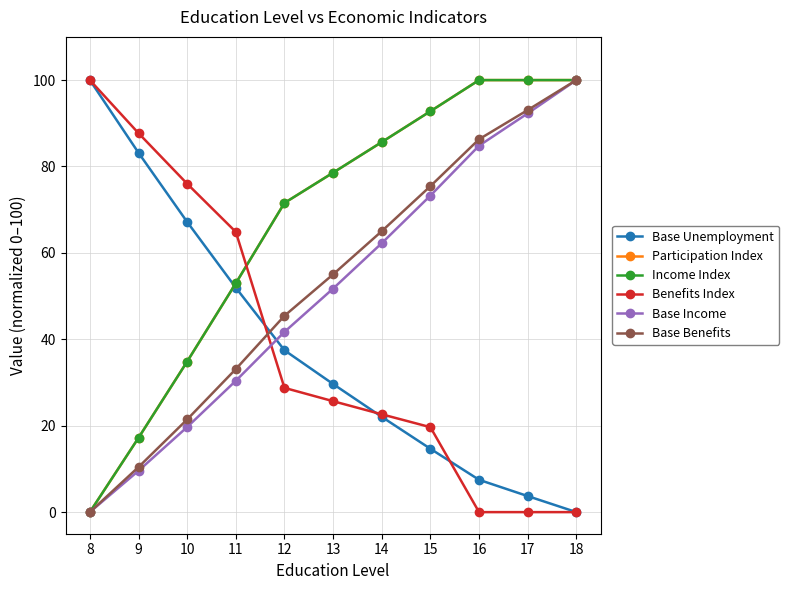

Does the chart display data point markers on the line(s)?

Yes